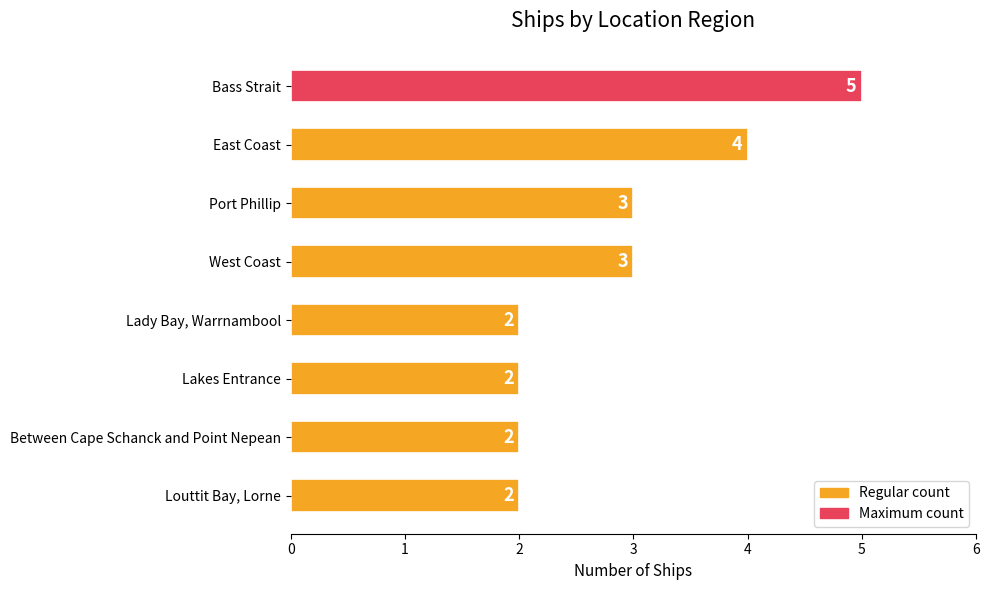

How many data points are less than 3?

4